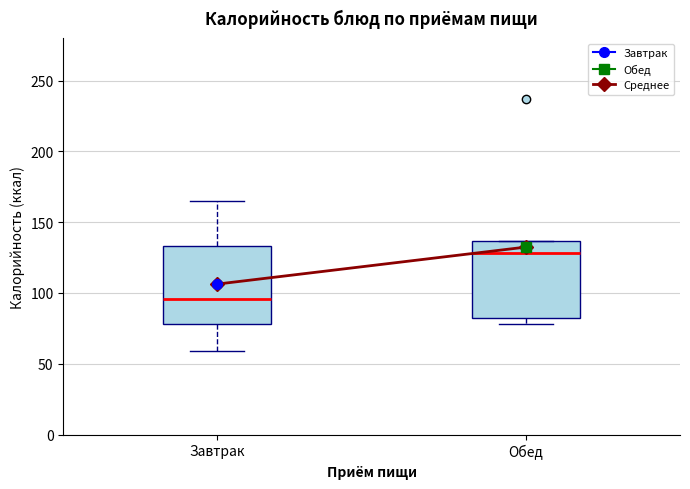

Where is the upper edge of the box for Завтрак on the y-axis? The values are not printed on the chart, so give them approximately, as read against the axis.

135